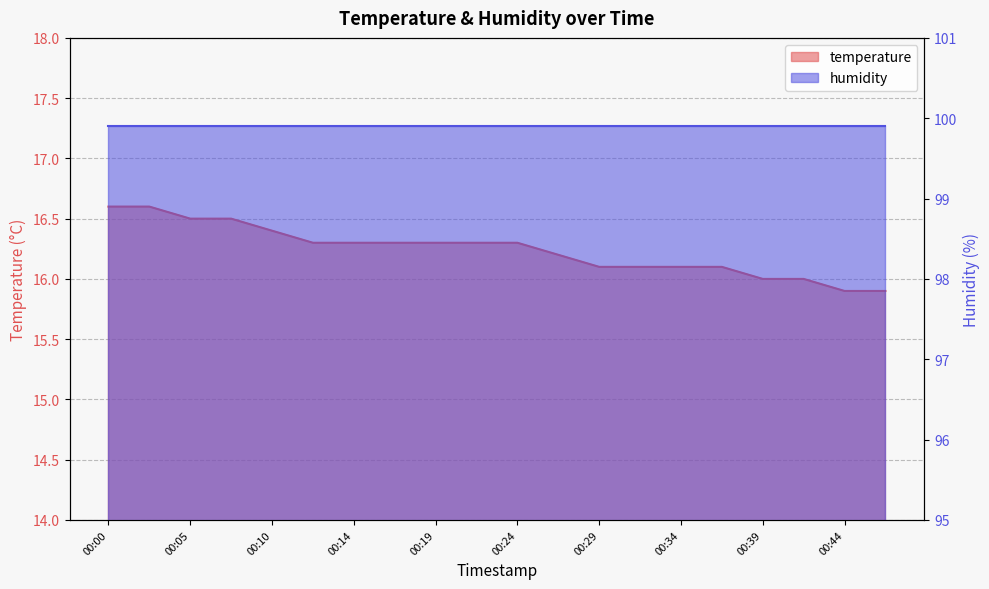

Rank the categories by value from lowest to highest.

00:44, 00:46, 00:39, 00:41, 00:29, 00:31, 00:34, 00:36, 00:27, 00:12, 00:14, 00:17, 00:19, 00:22, 00:24, 00:10, 00:05, 00:07, 00:00, 00:02